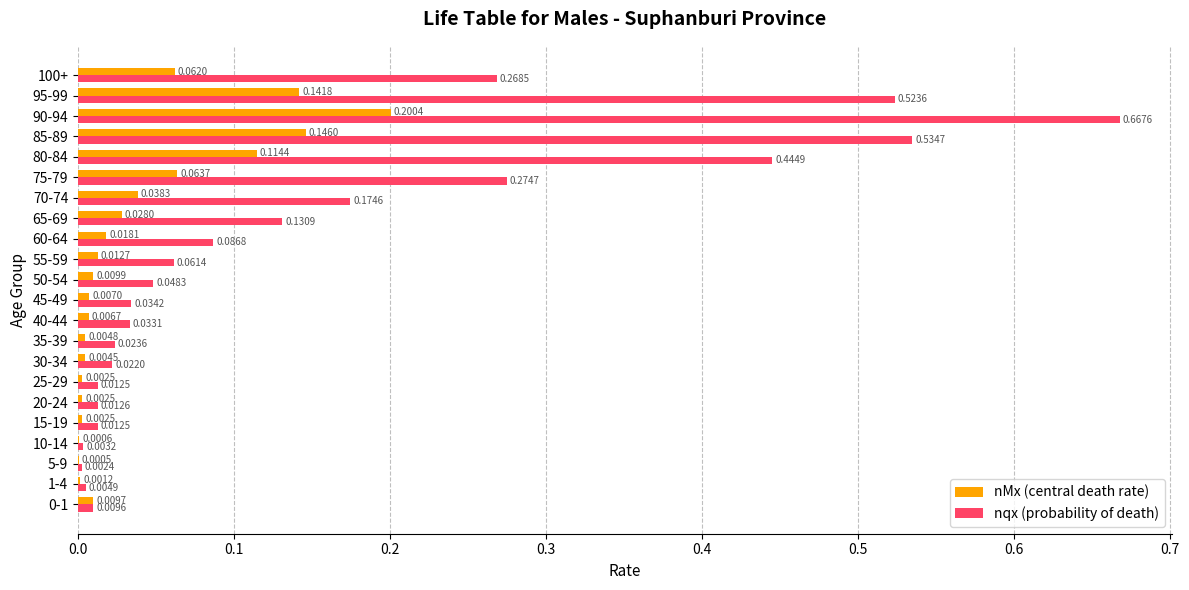

Which series changed the most between 40-44 and 95-99?

nqx (probability of death)